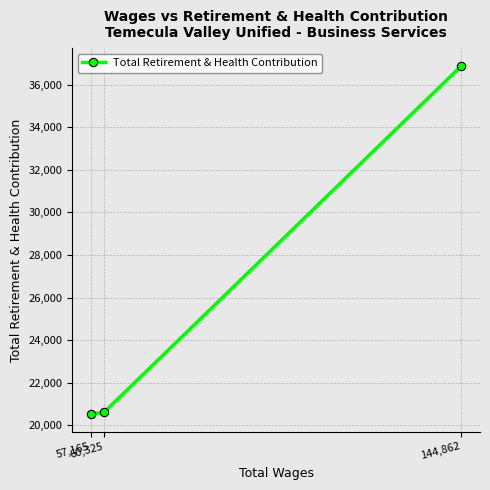

At which label is the value closest to 28706?

60,325